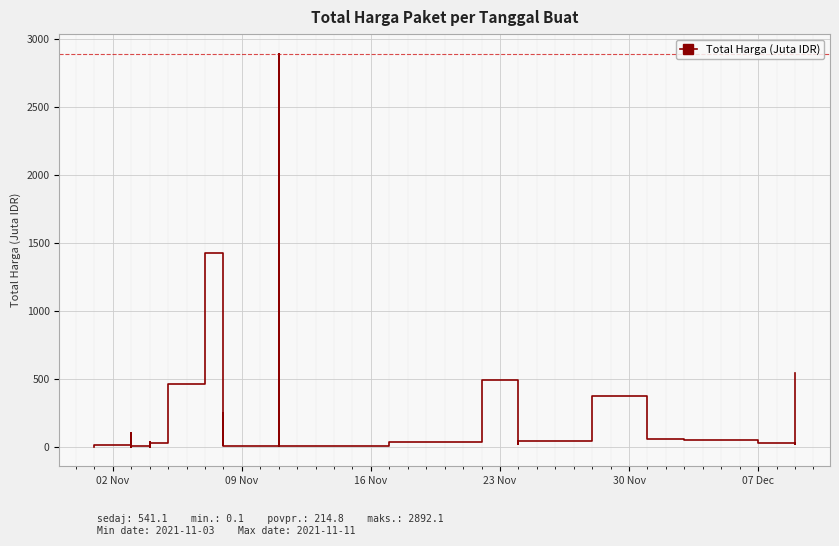

How many data points are less than 27?

17